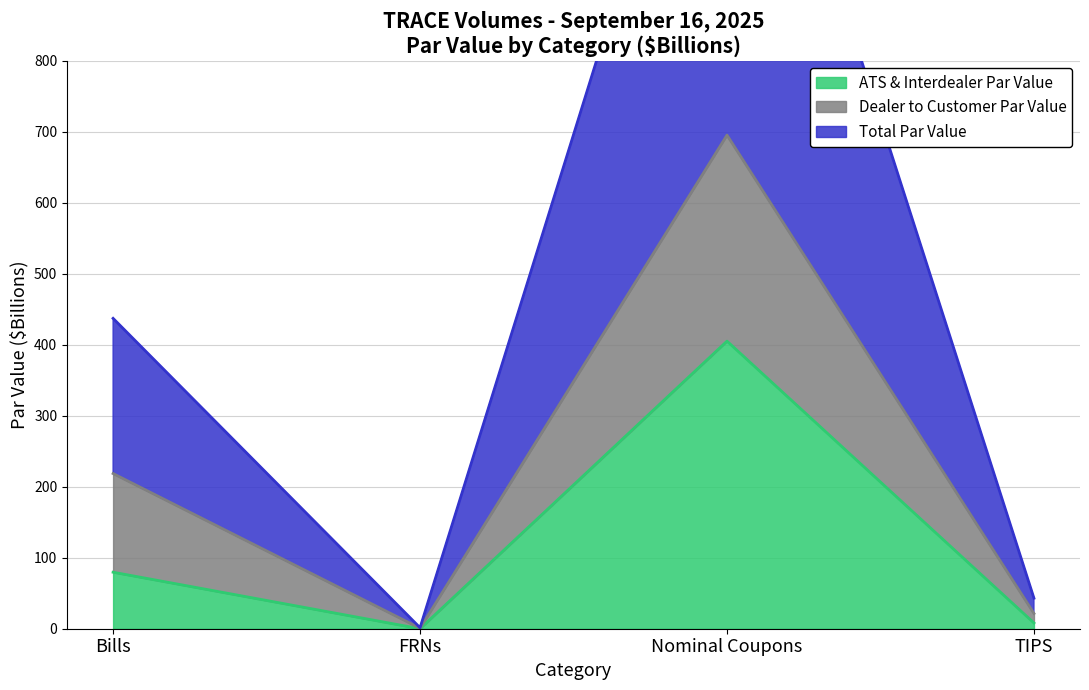

Count the number of categories in the chart.

4